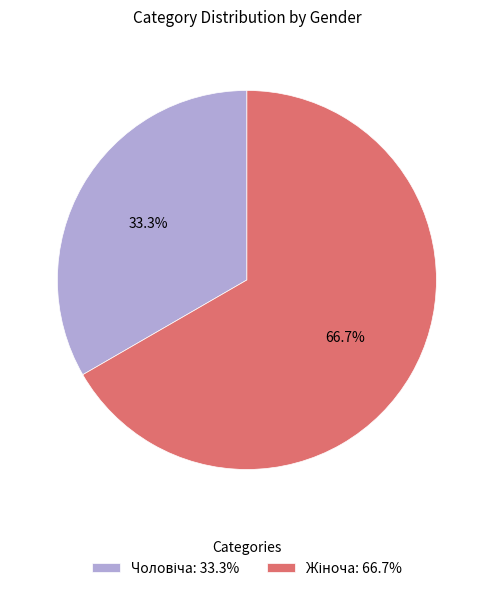

Is there any slice that represents more than half of the pie?

Yes